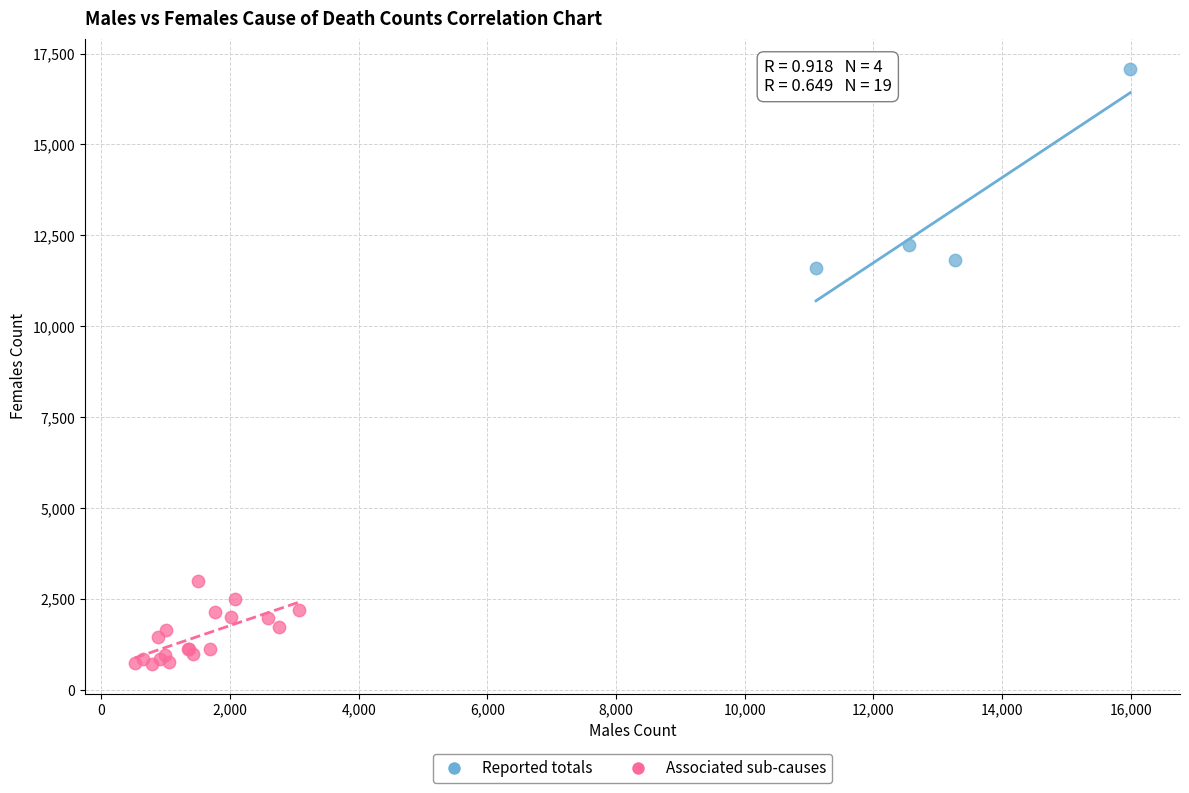

Which series contains the highest Y value?

Reported totals